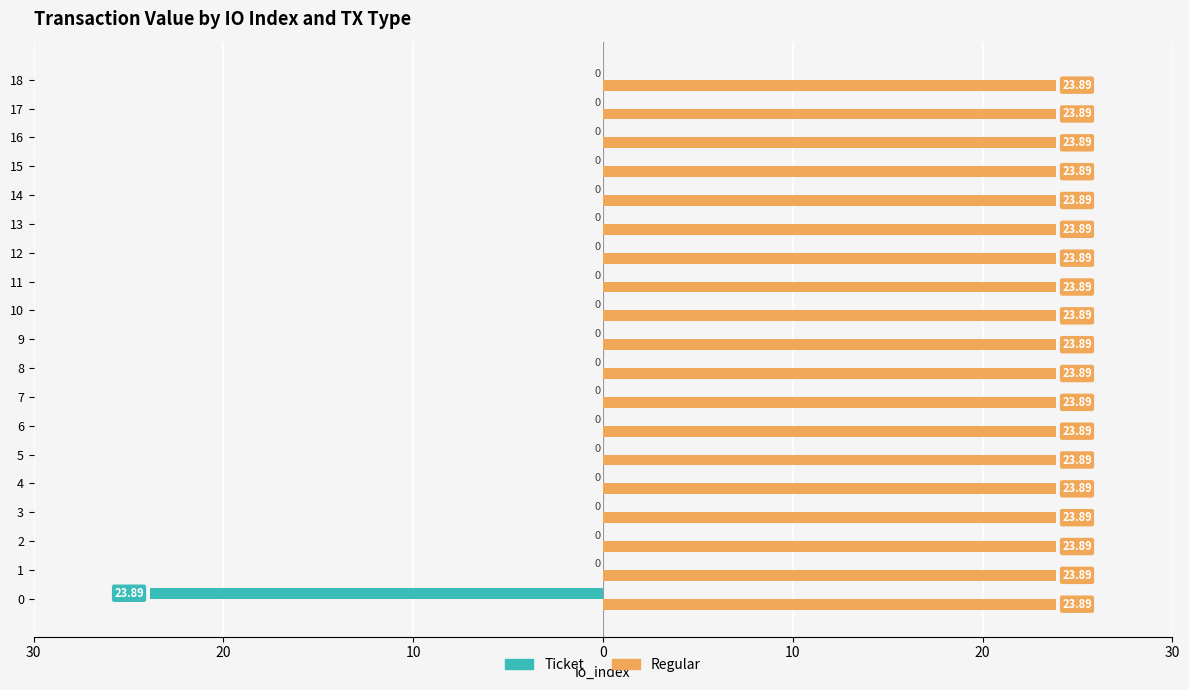

Which series has the largest total across all categories?

Regular